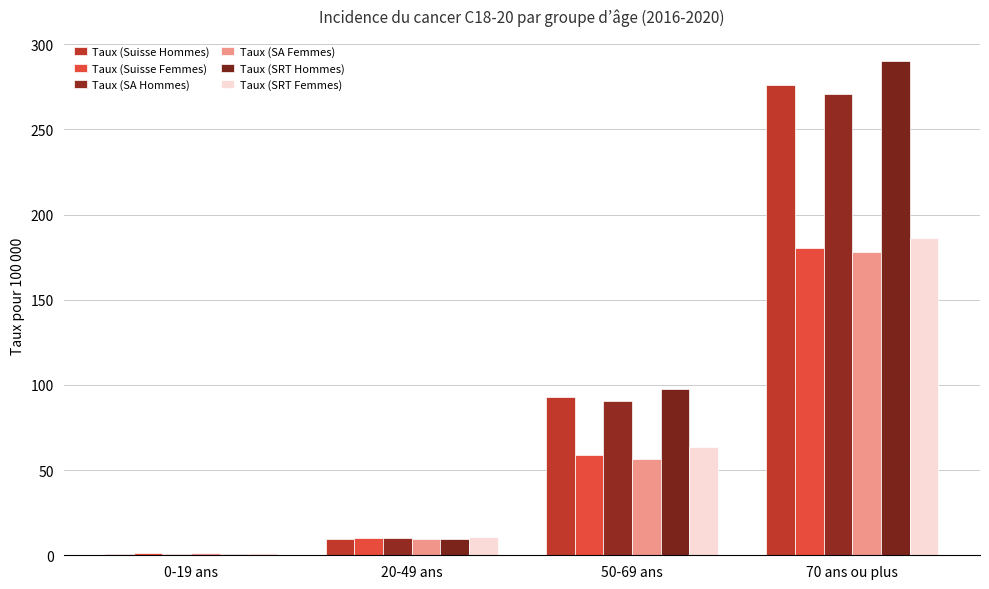

Which series has the widest spread of values?

Taux (SRT Hommes)